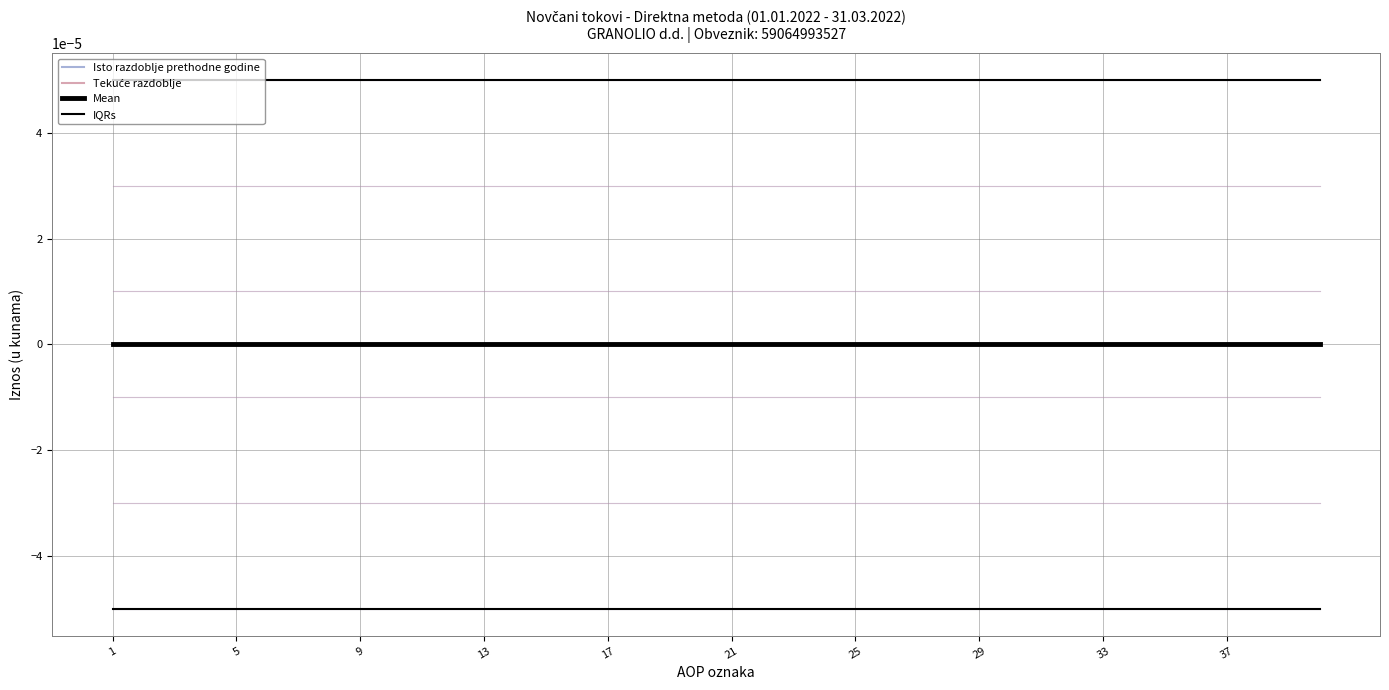

How many lines are shown in the chart?

4